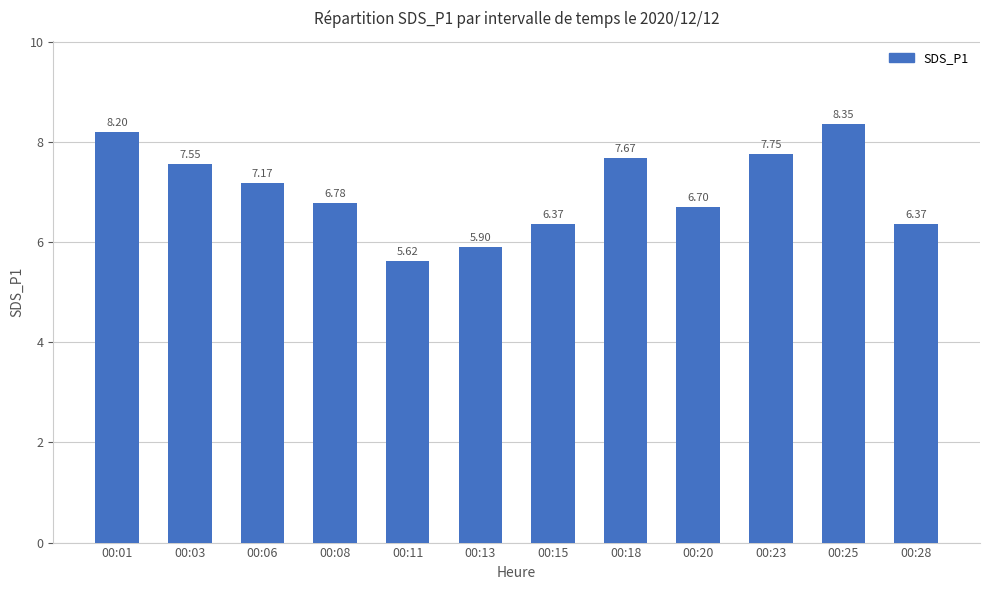

What is the difference between the maximum and minimum values?

2.7